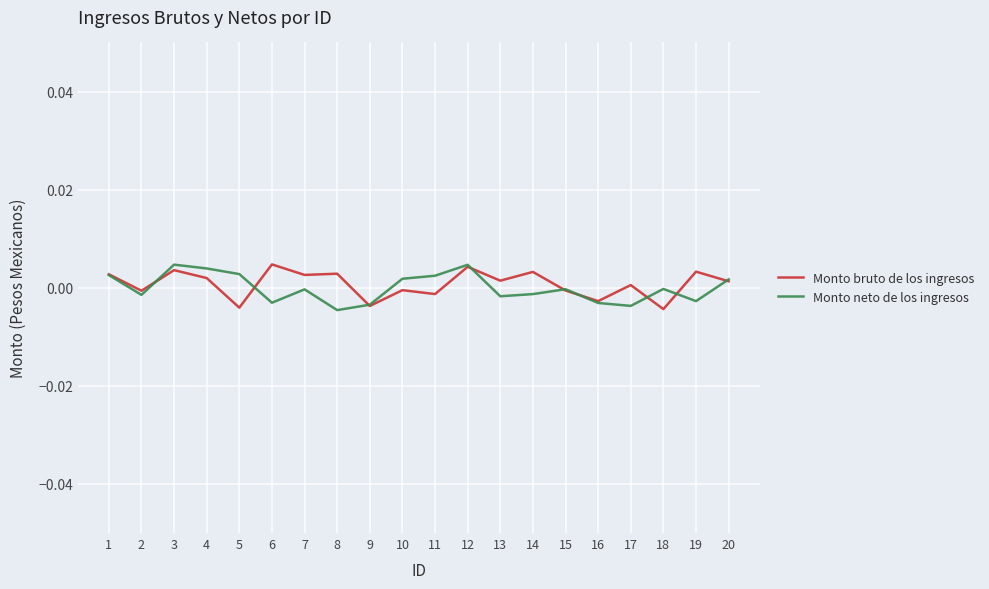

Where is the first local minimum for Monto bruto de los ingresos?

2